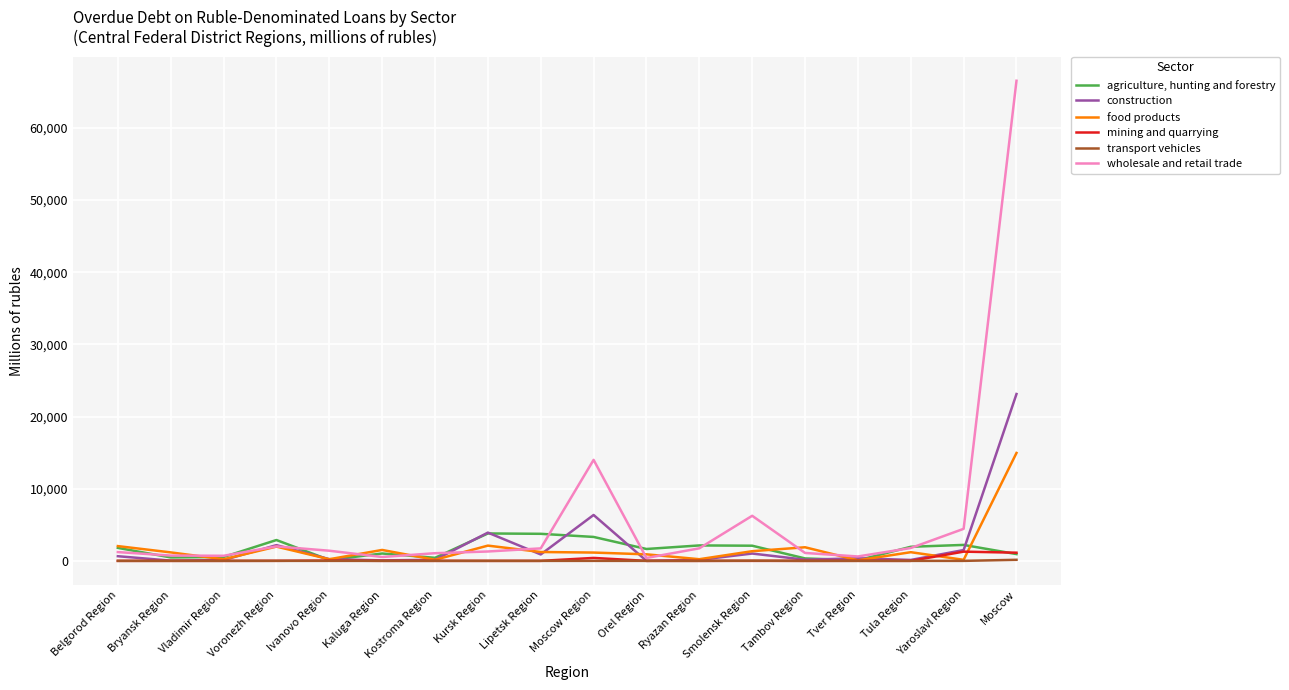

What is the maximum value for agriculture, hunting and forestry?

3798